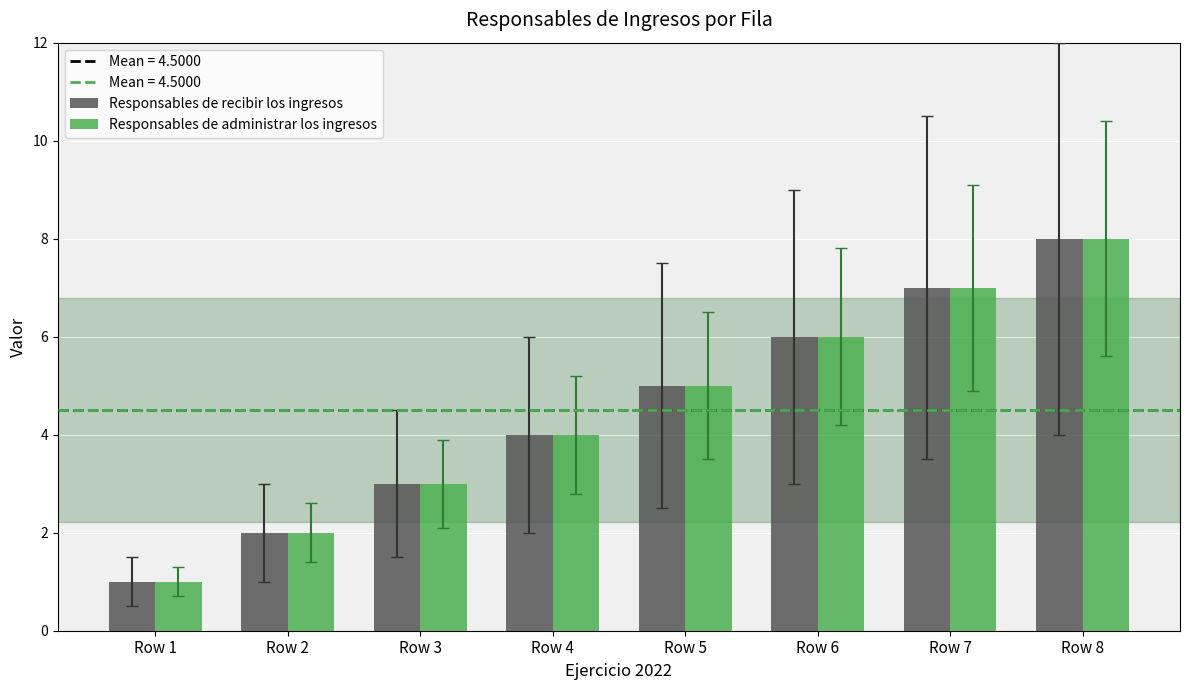

Count the Responsables de recibir los ingresos values in the range 3 to 7.

5